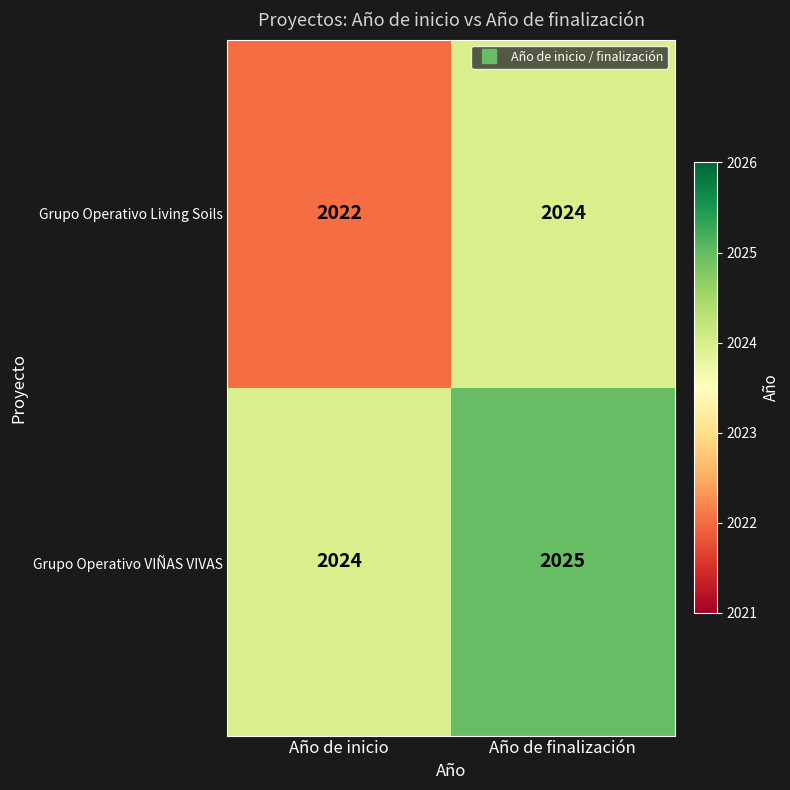

Which series has the largest total across all categories?

Grupo Operativo VIÑAS VIVAS